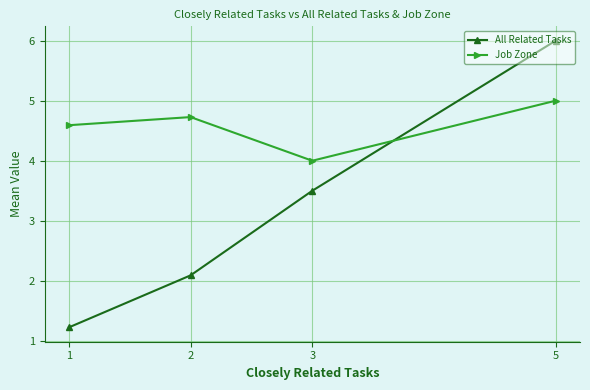

Reading left to right, transcribe all the data shown in this chart.

All Related Tasks: 1=1.2	2=2.1	3=3.5	5=6.0
Job Zone: 1=4.6	2=4.7	3=4.0	5=5.0